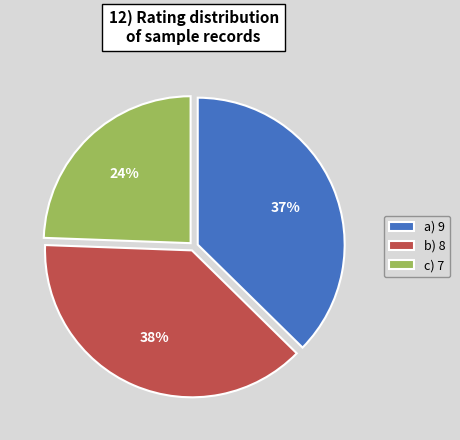

What is the ratio of the value at b) 8 to the value at a) 9?

1.0